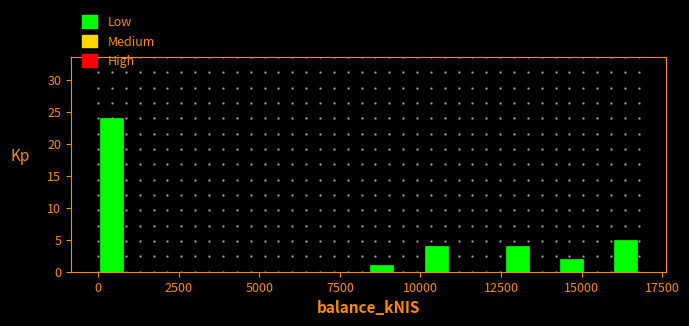

Read against the x-axis, roughly where is the centre of the tallest bar?

500